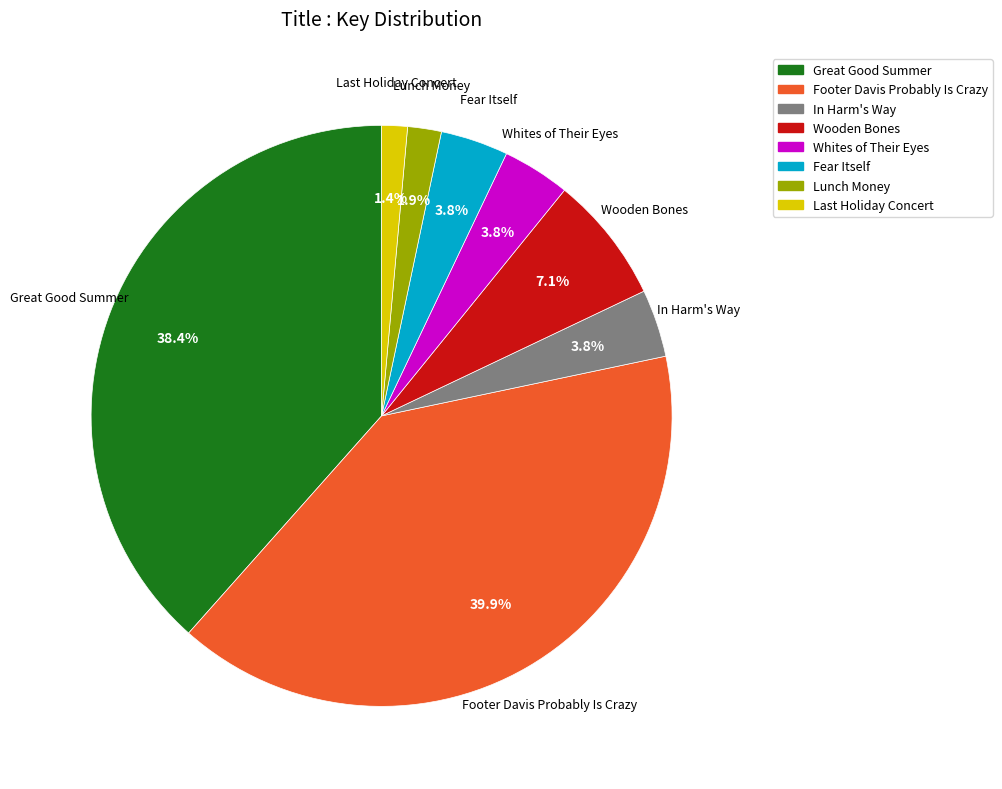

To the nearest percent, what is the average slice percentage?

12%